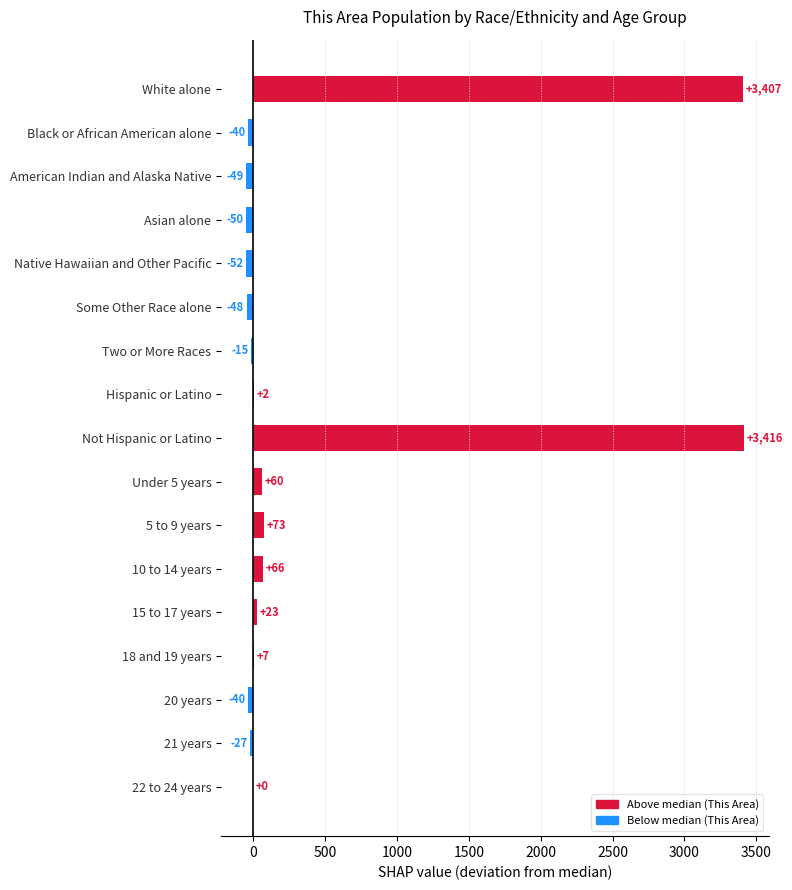

Reading bottom to top, what are all the values shown in this chart?

22 to 24 years=0	21 years=-27	20 years=-40	18 and 19 years=7	15 to 17 years=23	10 to 14 years=66	5 to 9 years=73	Under 5 years=60	Not Hispanic or Latino=3416	Hispanic or Latino=2	Two or More Races=-15	Some Other Race alone=-48	Native Hawaiian and Other Pacific=-52	Asian alone=-50	American Indian and Alaska Native=-49	Black or African American alone=-40	White alone=3407